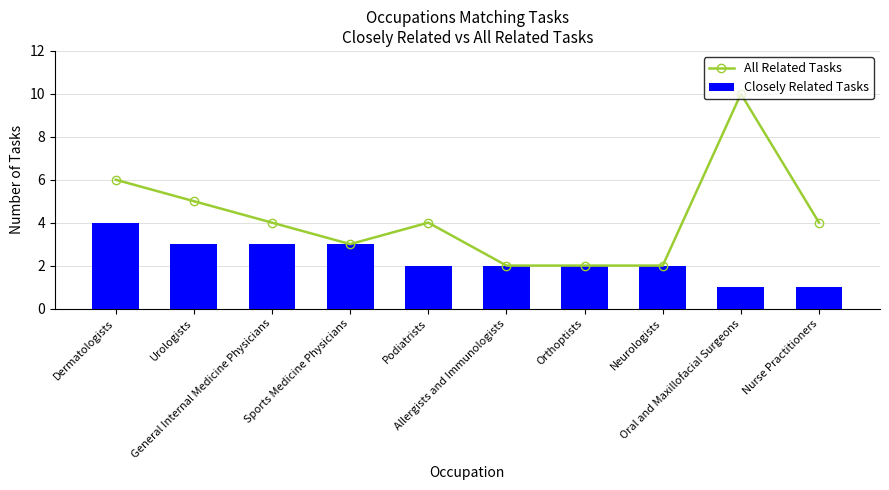

List the series in order of their overall mean, highest first.

All Related Tasks, Closely Related Tasks